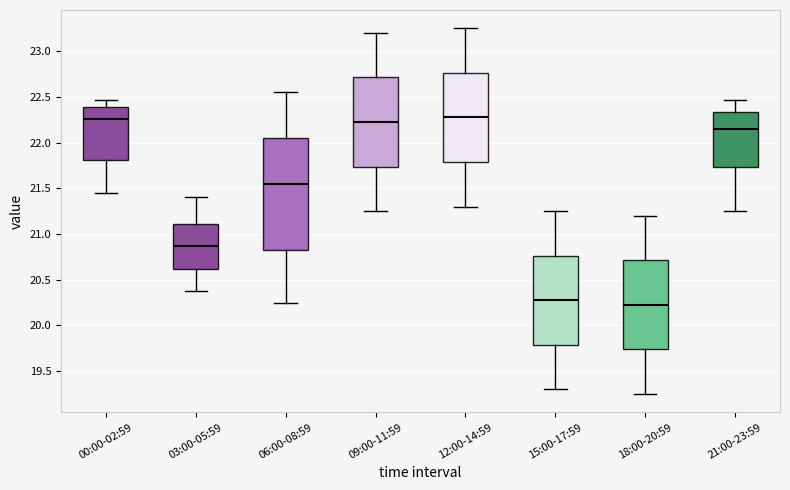

Reading left to right, read every box against the y-axis: the position of its median line, the range the box covers, and the ends of its whiskers. The values are not printed on the chart, so give them approximately, as read against the axis.

00:00-02:59: median 22.25, box 21.80 to 22.40, whiskers 21.45 to 22.45
03:00-05:59: median 20.85, box 20.60 to 21.10, whiskers 20.40 to 21.40
06:00-08:59: median 21.55, box 20.85 to 22.05, whiskers 20.25 to 22.55
09:00-11:59: median 22.25, box 21.75 to 22.70, whiskers 21.25 to 23.20
12:00-14:59: median 22.30, box 21.80 to 22.75, whiskers 21.30 to 23.25
15:00-17:59: median 20.30, box 19.80 to 20.75, whiskers 19.30 to 21.25
18:00-20:59: median 20.25, box 19.75 to 20.70, whiskers 19.25 to 21.20
21:00-23:59: median 22.15, box 21.75 to 22.35, whiskers 21.25 to 22.45